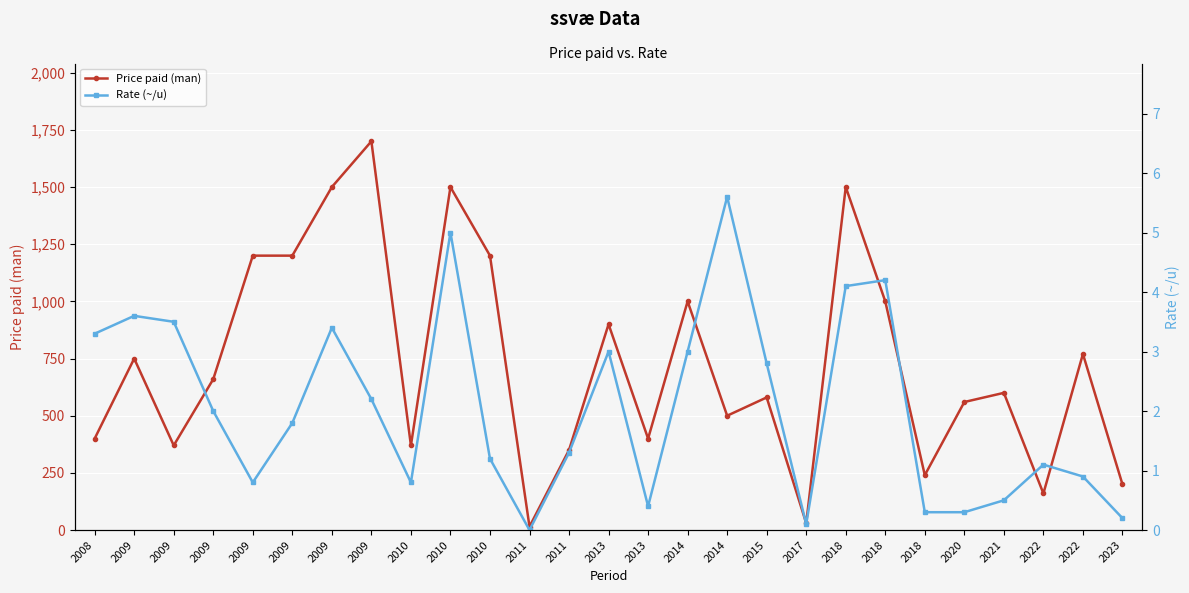

Is this an area chart (filled region under the line)?

No